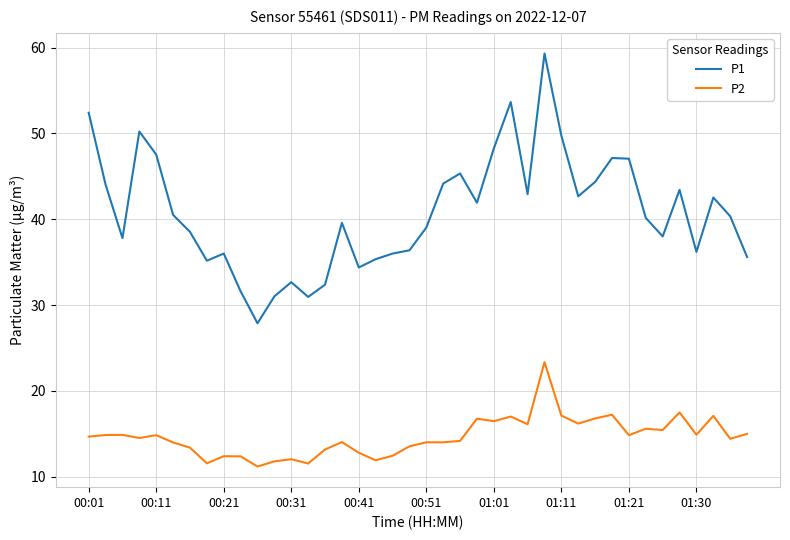

True or false: P1 and P2 intersect in this chart.

False